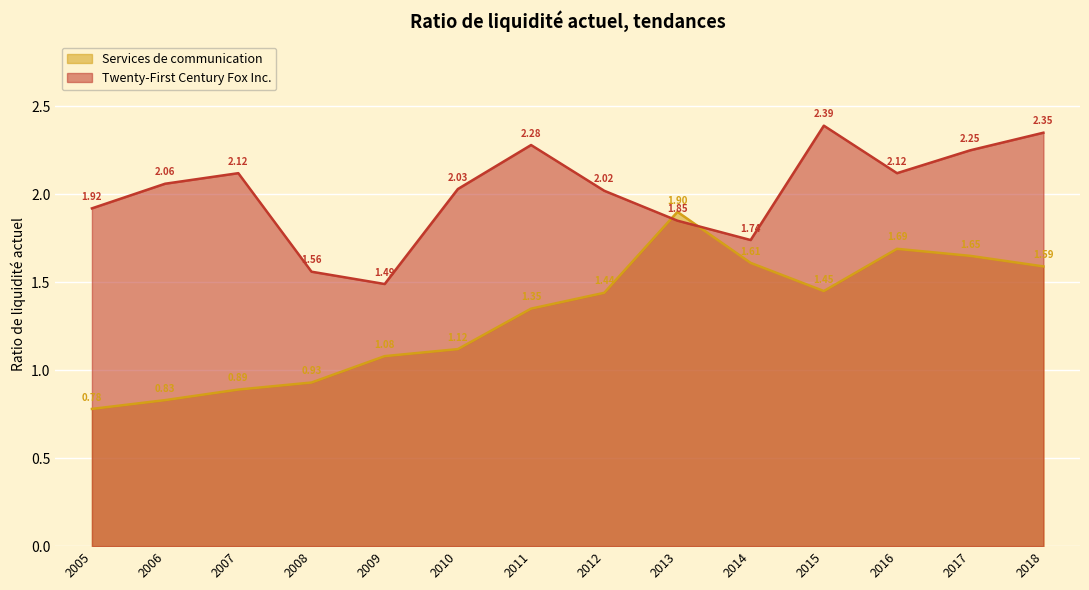

Is it true that Twenty-First Century Fox Inc. equals 2.3 at 2011?

True